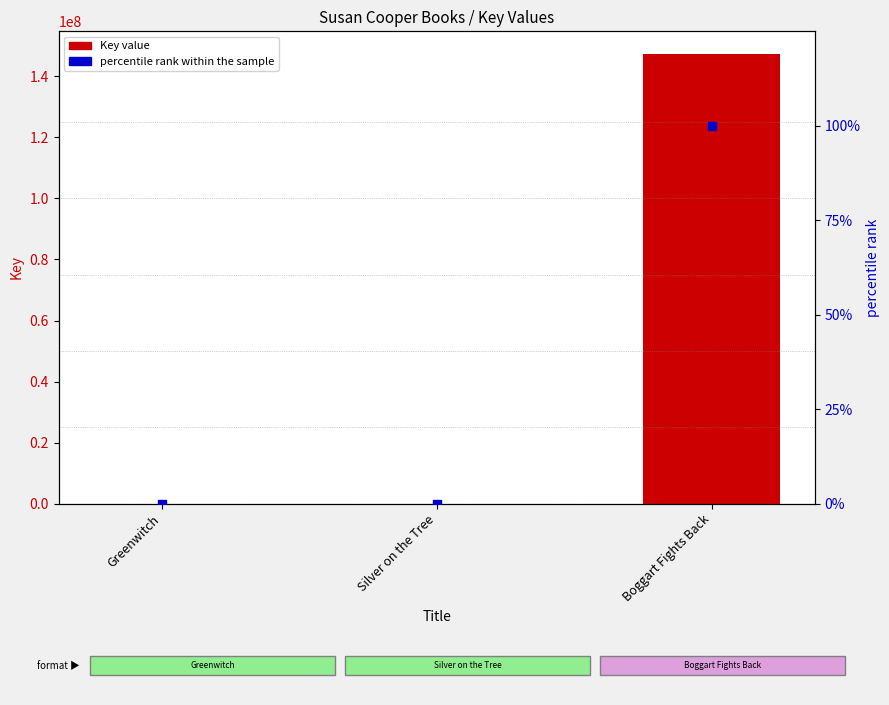

At how many categories does at least one series exceed 53964717?

1